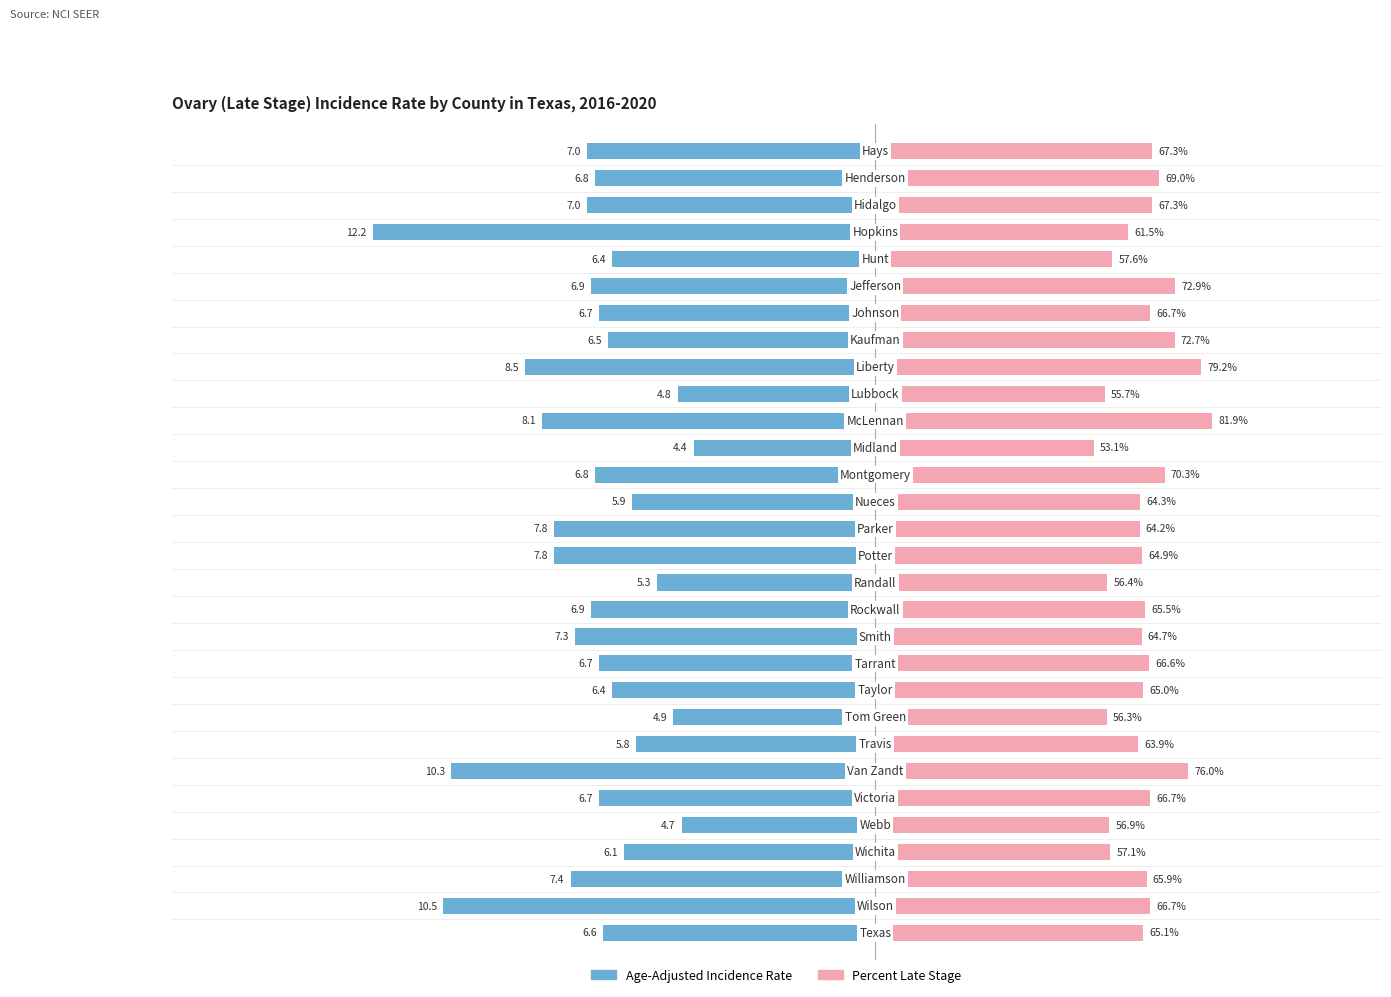

List the series in order of their overall mean, highest first.

Percent Late Stage, Age-Adjusted Incidence Rate